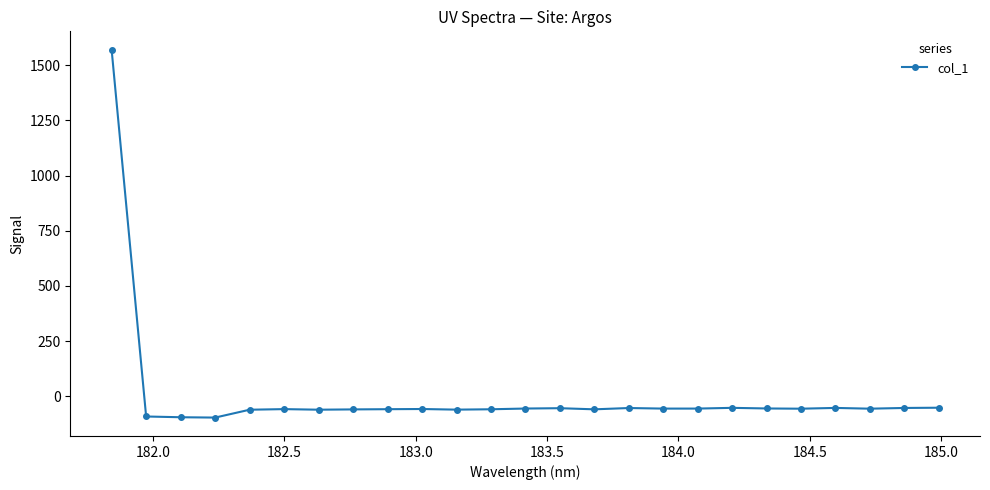

What is the smallest value displayed?

-96.9